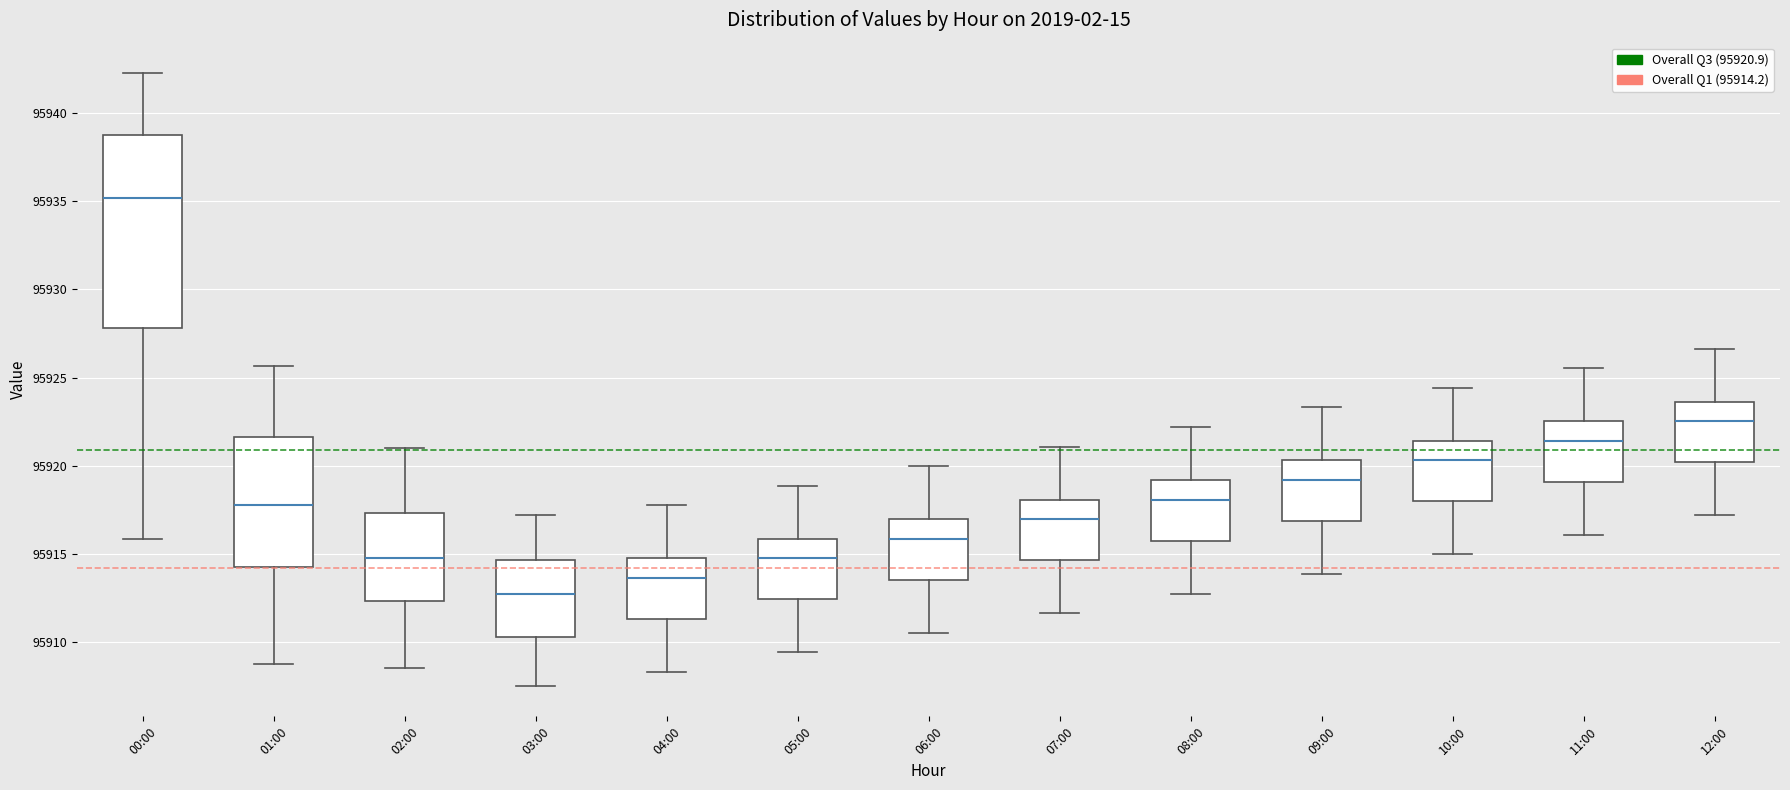

Reading left to right, read every box against the y-axis: the position of its median line, the range the box covers, and the ends of its whiskers. The values are not printed on the chart, so give them approximately, as read against the axis.

00:00: median 95935.0, box 95928.0 to 95939.0, whiskers 95916.0 to 95942.5
01:00: median 95918.0, box 95914.5 to 95921.5, whiskers 95909.0 to 95925.5
02:00: median 95915.0, box 95912.5 to 95917.5, whiskers 95908.5 to 95921.0
03:00: median 95913.0, box 95910.5 to 95914.5, whiskers 95907.5 to 95917.0
04:00: median 95913.5, box 95911.5 to 95915.0, whiskers 95908.5 to 95918.0
05:00: median 95915.0, box 95912.5 to 95916.0, whiskers 95909.5 to 95919.0
06:00: median 95916.0, box 95913.5 to 95917.0, whiskers 95910.5 to 95920.0
07:00: median 95917.0, box 95914.5 to 95918.0, whiskers 95911.5 to 95921.0
08:00: median 95918.0, box 95916.0 to 95919.0, whiskers 95913.0 to 95922.0
09:00: median 95919.0, box 95917.0 to 95920.5, whiskers 95914.0 to 95923.5
10:00: median 95920.5, box 95918.0 to 95921.5, whiskers 95915.0 to 95924.5
11:00: median 95921.5, box 95919.0 to 95922.5, whiskers 95916.0 to 95925.5
12:00: median 95922.5, box 95920.0 to 95923.5, whiskers 95917.0 to 95926.5